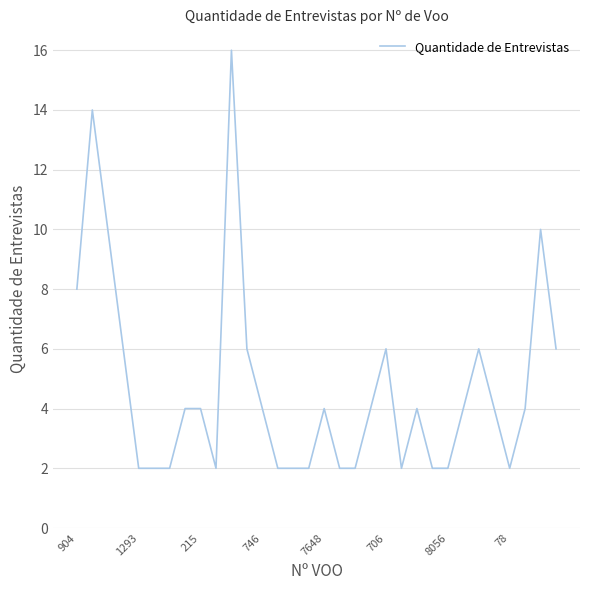

What is the maximum value shown in the chart?

16